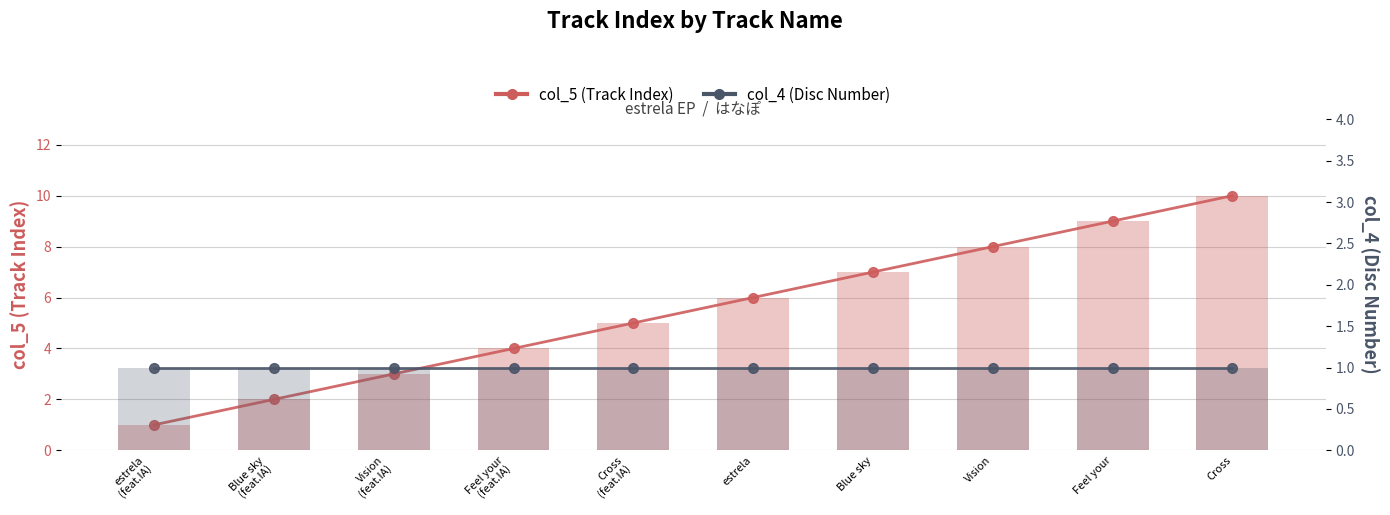

What is the minimum value shown in the chart?

1